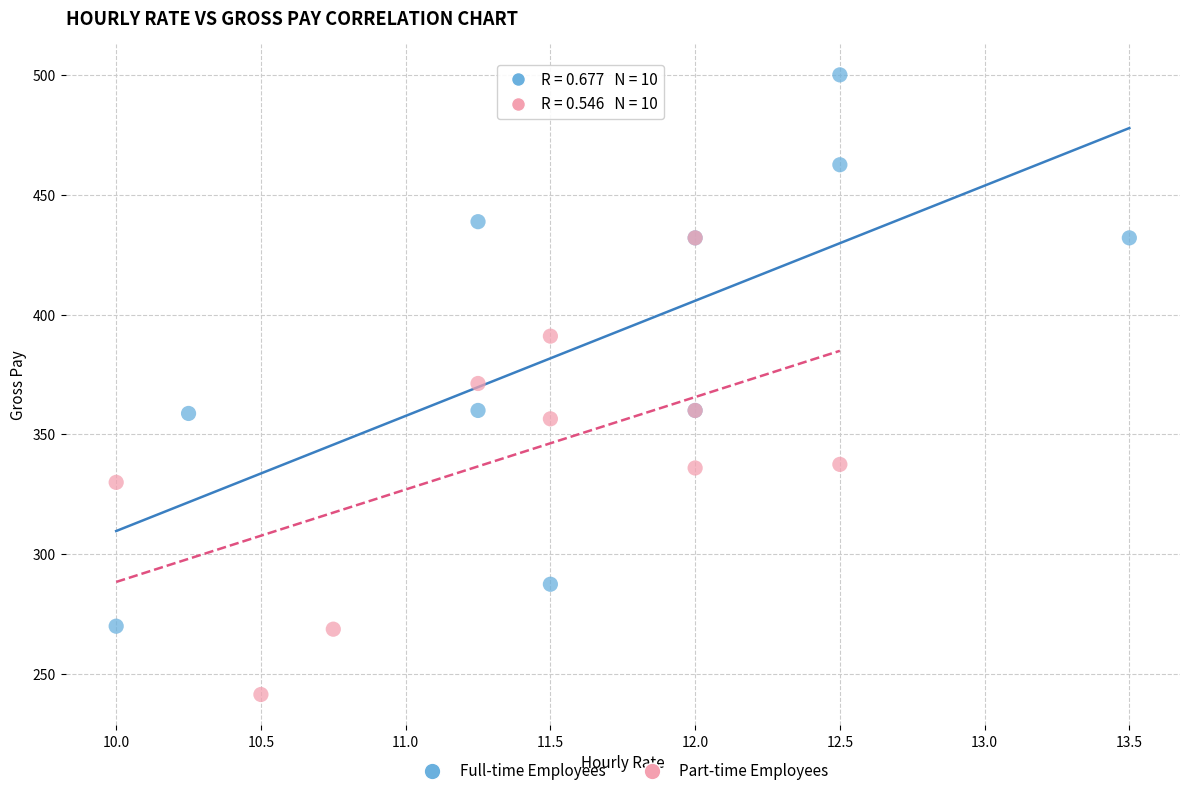

Which series reaches the maximum Y coordinate?

Full-time Employees